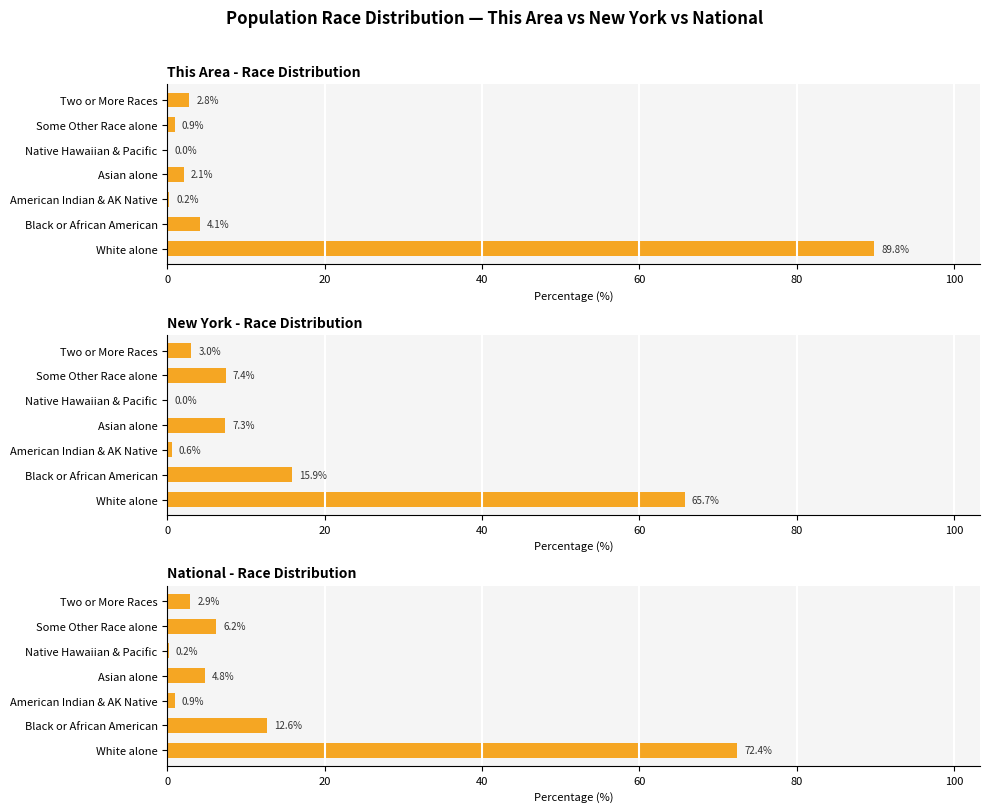

Is it true that National equals 1.3 at American Indian & AK Native?

False